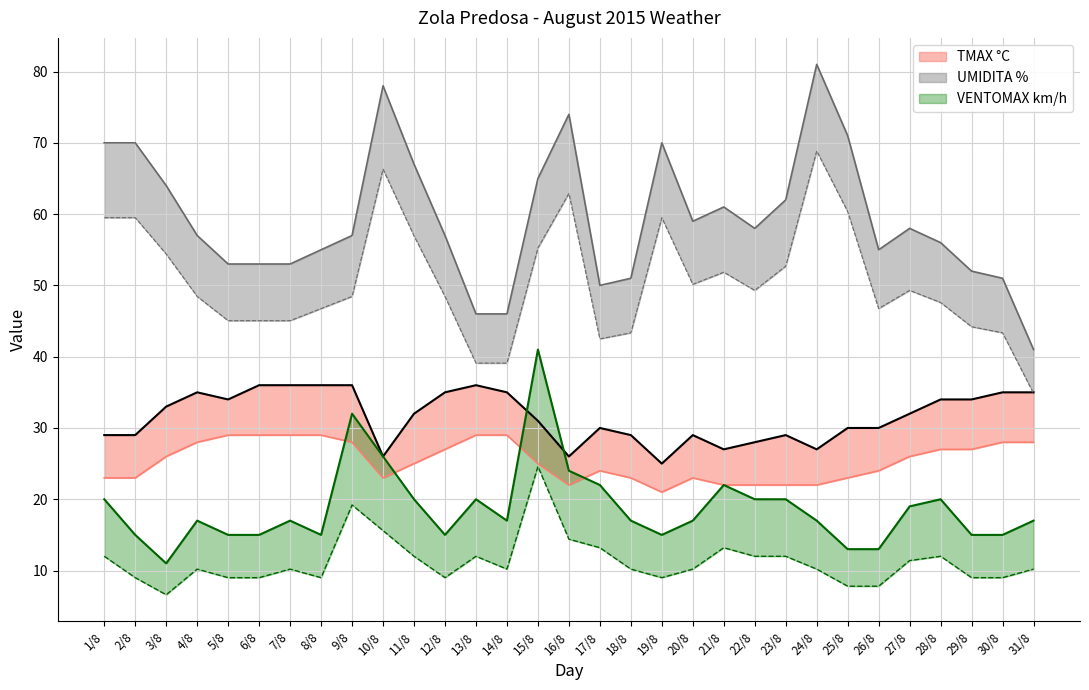

Between 9/8 and 5/8, which is larger?

9/8